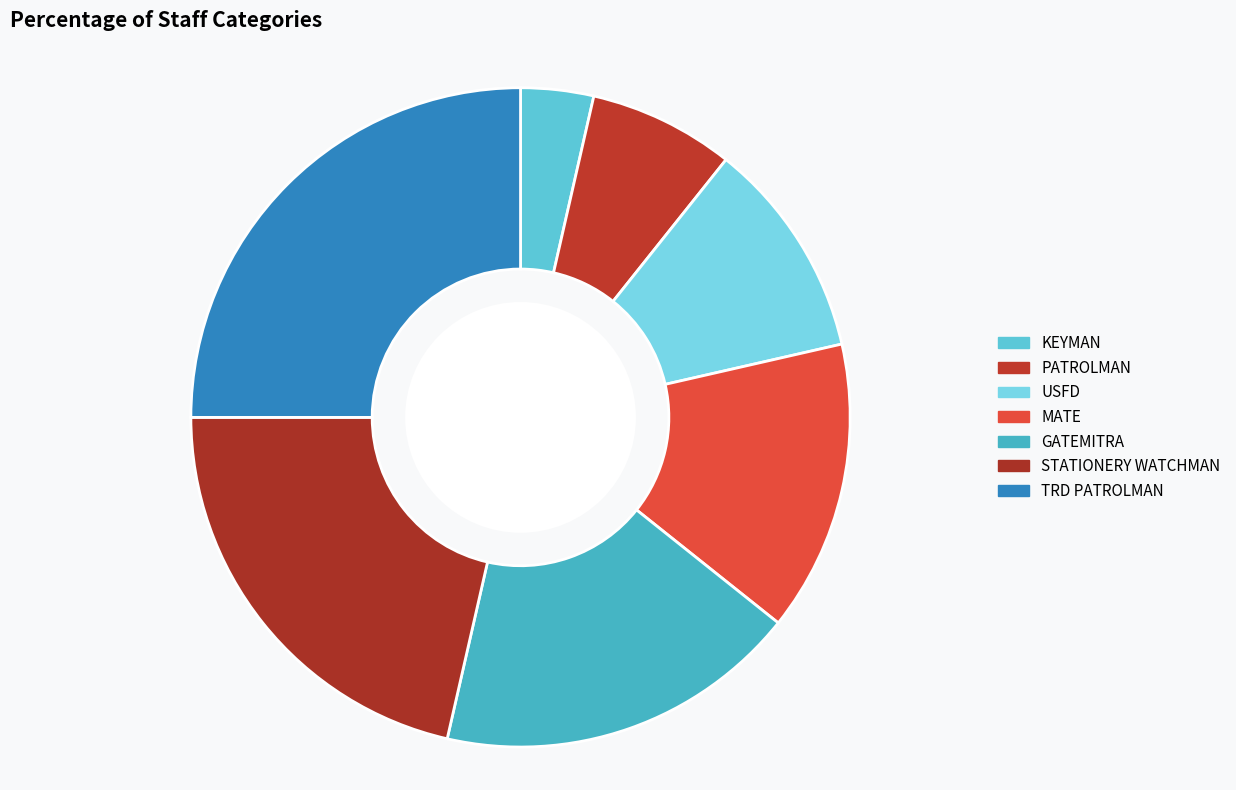

Count the number of slices in the pie.

7